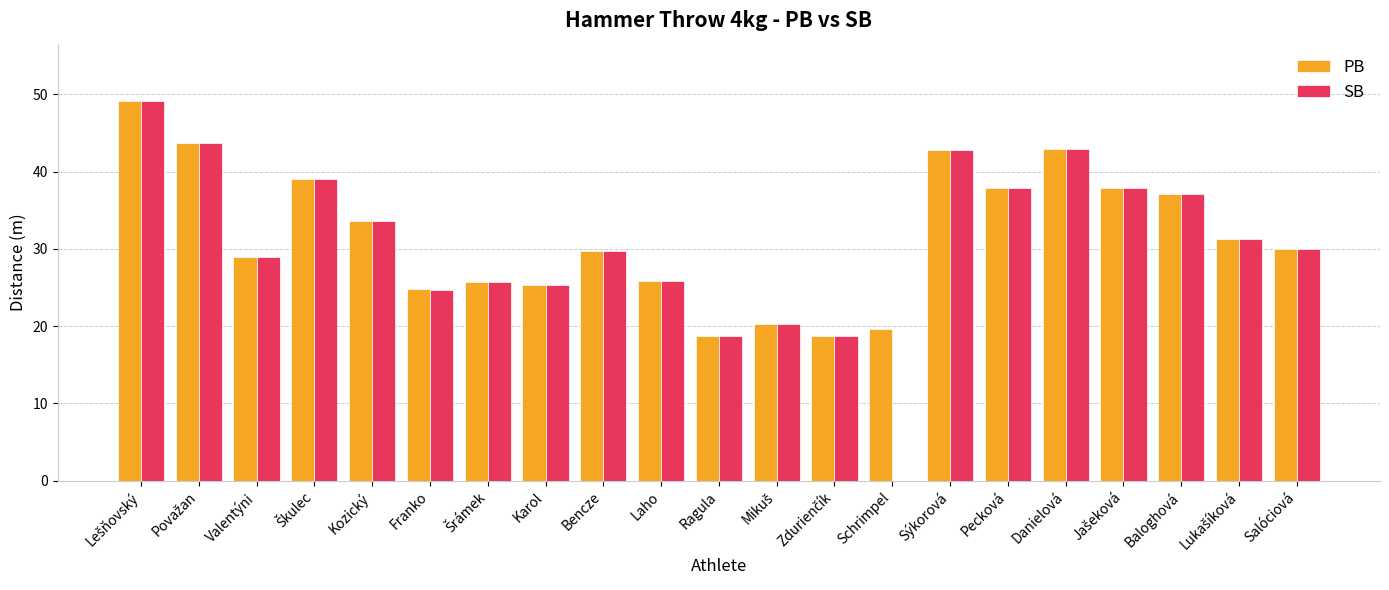

Read the PB value at Považan.

43.6